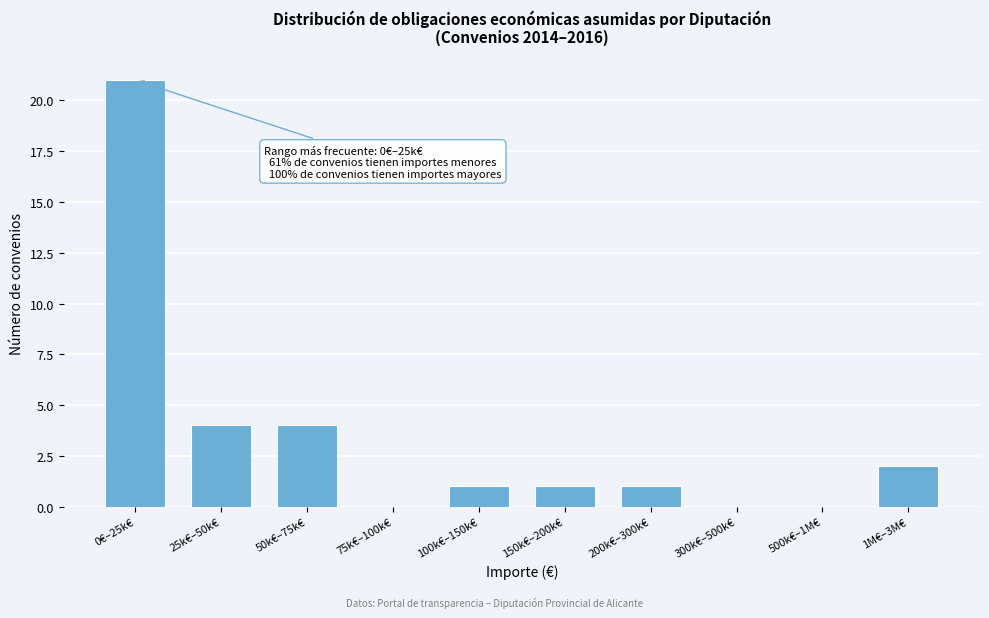

Reading left to right, list all the values displayed in this chart.

0€–25k€=21	25k€–50k€=4	50k€–75k€=4	75k€–100k€=0	100k€–150k€=1	150k€–200k€=1	200k€–300k€=1	300k€–500k€=0	500k€–1M€=0	1M€–3M€=2